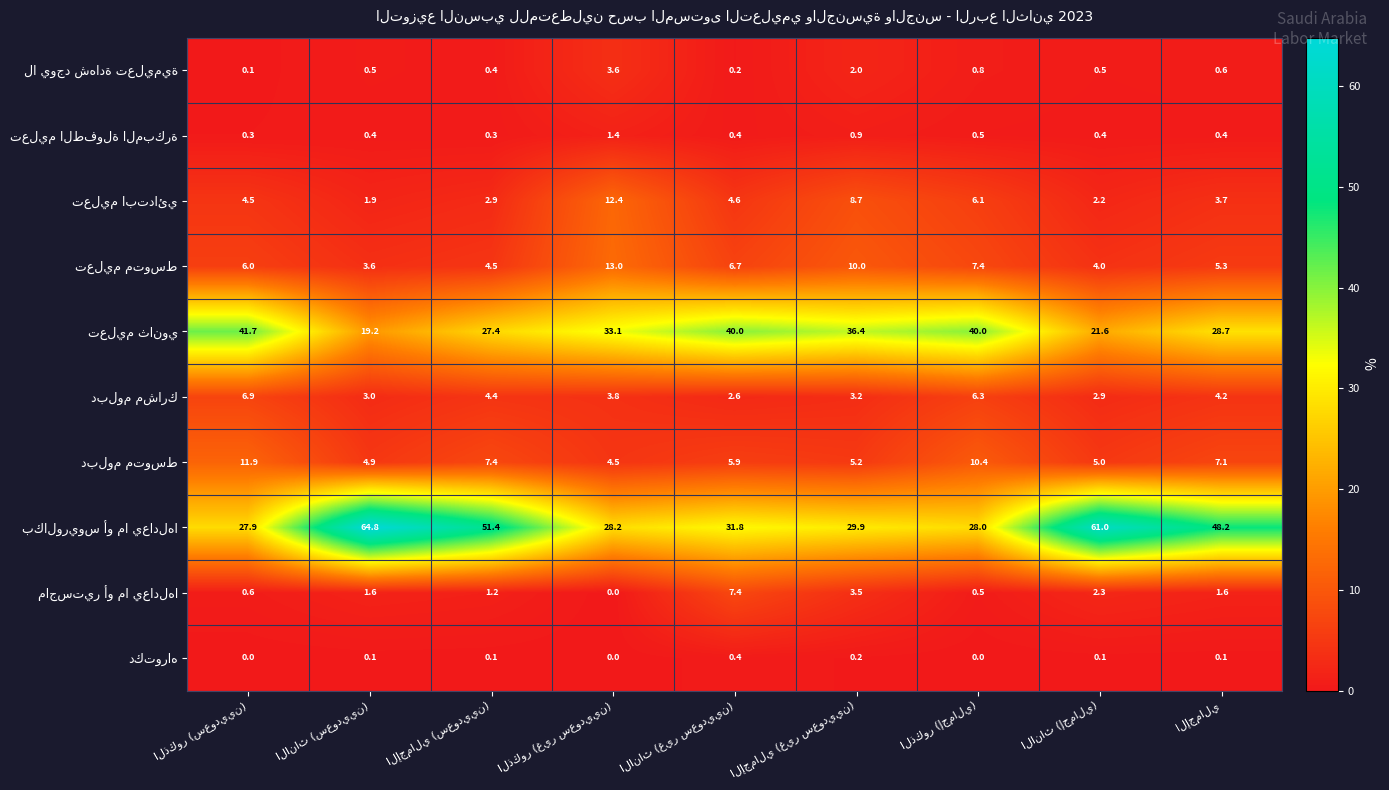

At how many categories does at least one series exceed 18?

9